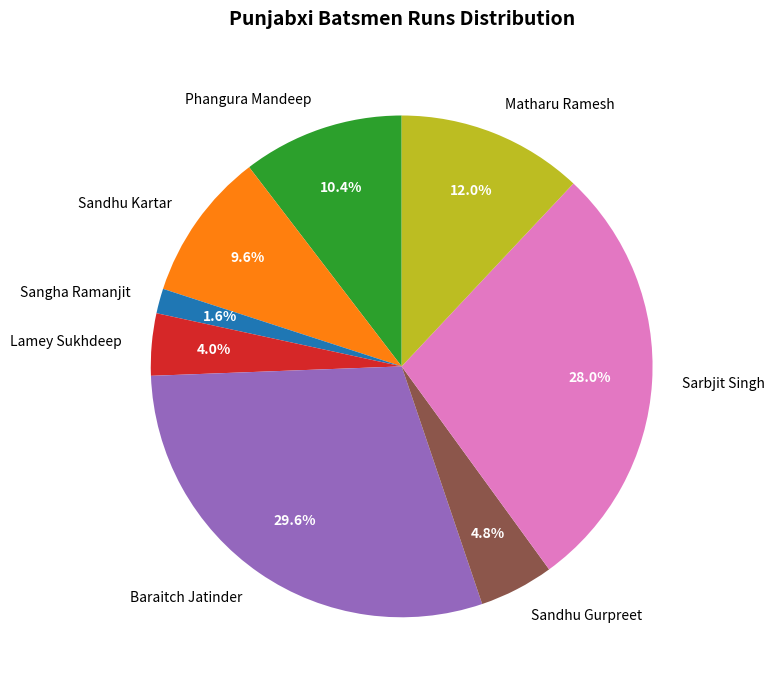

What percentage is the Sandhu Kartar slice, to the nearest percent?

10%